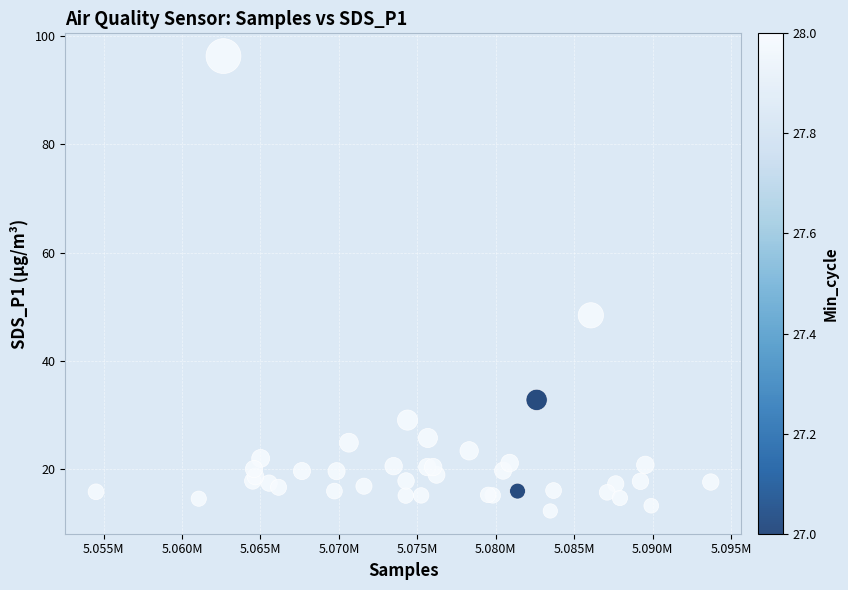

What Y value in the scatter plot is closest to 54?

48.4